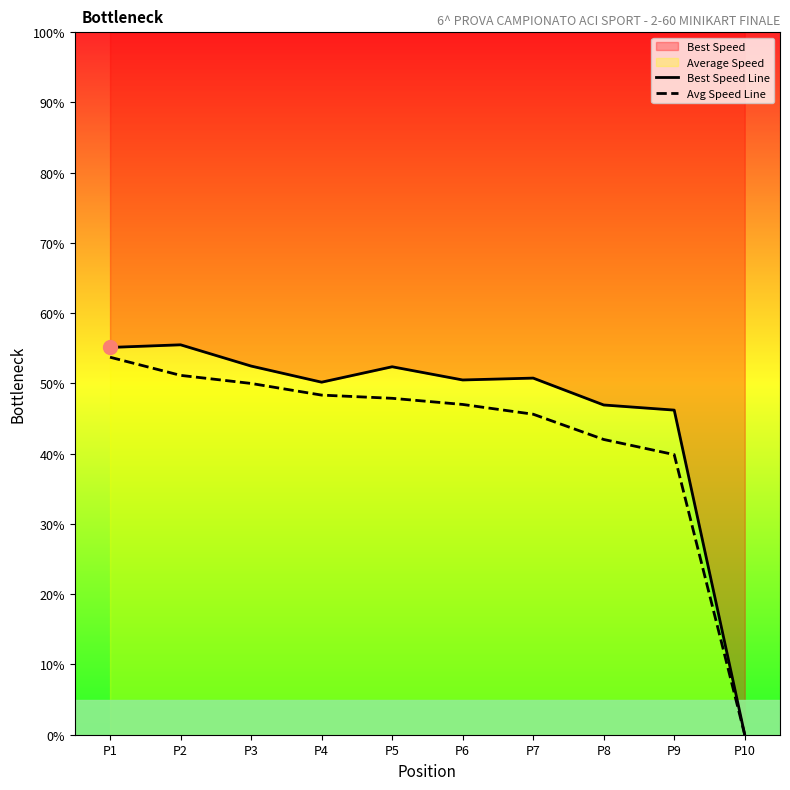

Reading left to right, extract all data points from this chart.

Best Speed Line: P1=55.1	P2=55.5	P3=52.5	P4=50.2	P5=52.4	P6=50.5	P7=50.8	P8=46.9	P9=46.2	P10=0.0
Avg Speed Line: P1=53.7	P2=51.2	P3=50.0	P4=48.3	P5=47.9	P6=47.0	P7=45.6	P8=42.0	P9=39.9	P10=0.0